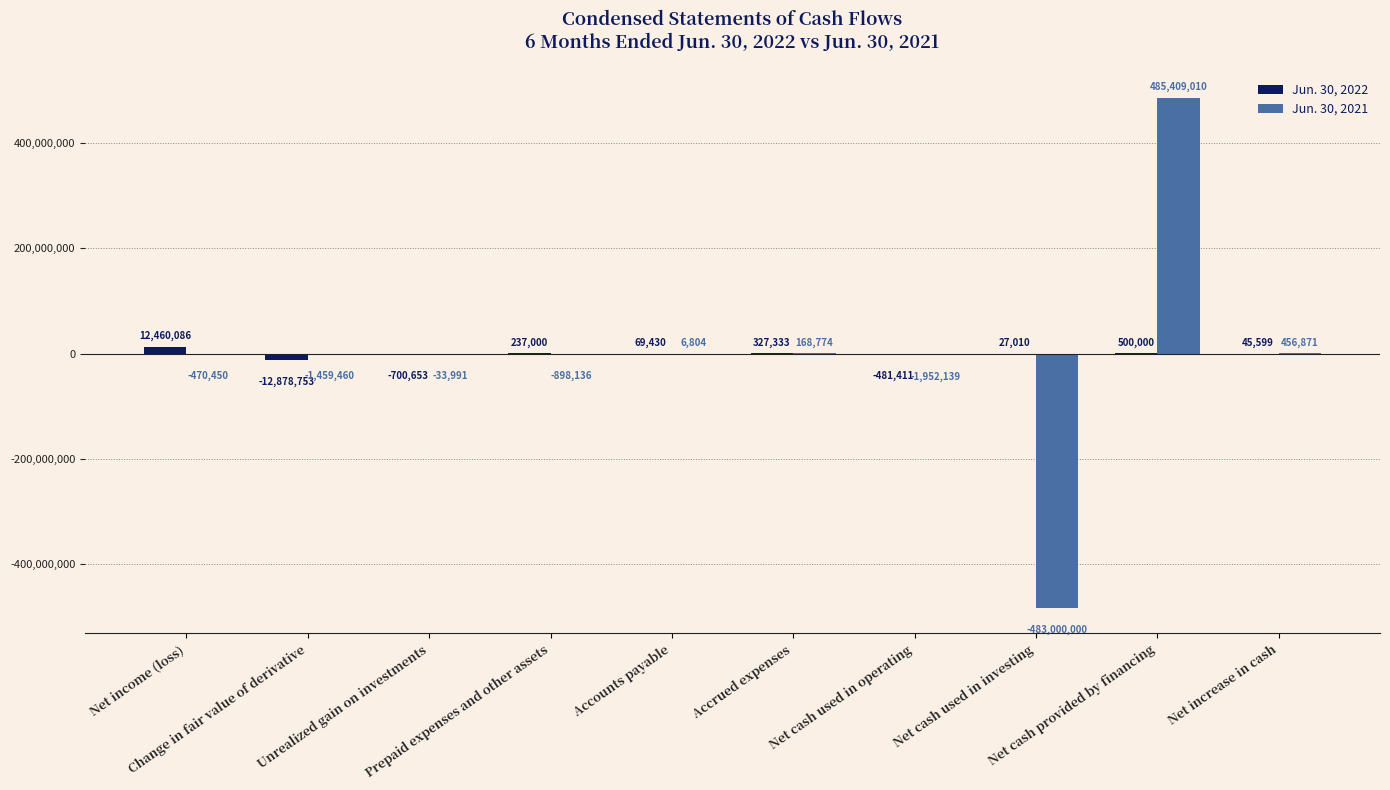

Reading left to right, extract all data points from this chart.

Jun. 30, 2022: Net income (loss)=12460086	Change in fair value of derivative=-12878753	Unrealized gain on investments=-700653	Prepaid expenses and other assets=237000	Accounts payable=69430	Accrued expenses=327333	Net cash used in operating=-481411	Net cash used in investing=27010	Net cash provided by financing=500000	Net increase in cash=45599
Jun. 30, 2021: Net income (loss)=-470450	Change in fair value of derivative=-1459460	Unrealized gain on investments=-33991	Prepaid expenses and other assets=-898136	Accounts payable=6804	Accrued expenses=168774	Net cash used in operating=-1952139	Net cash used in investing=-483000000	Net cash provided by financing=485409010	Net increase in cash=456871